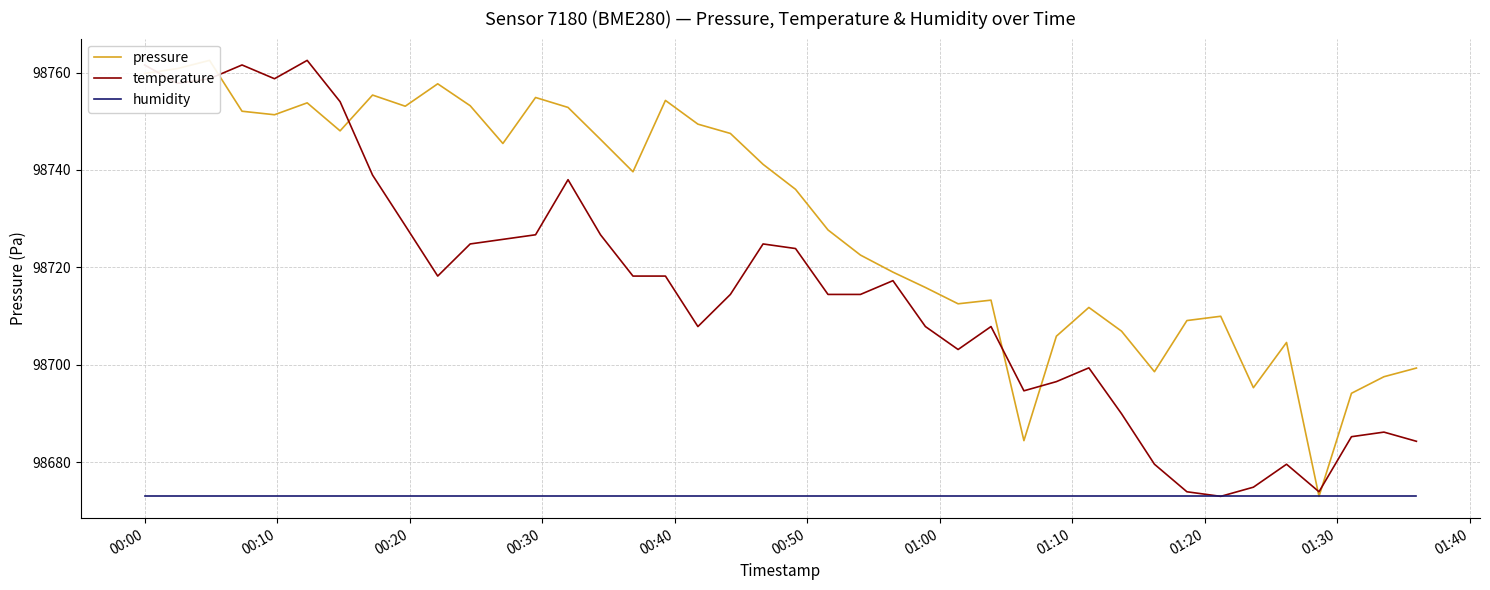

True or false: humidity and pressure cross at least once.

False